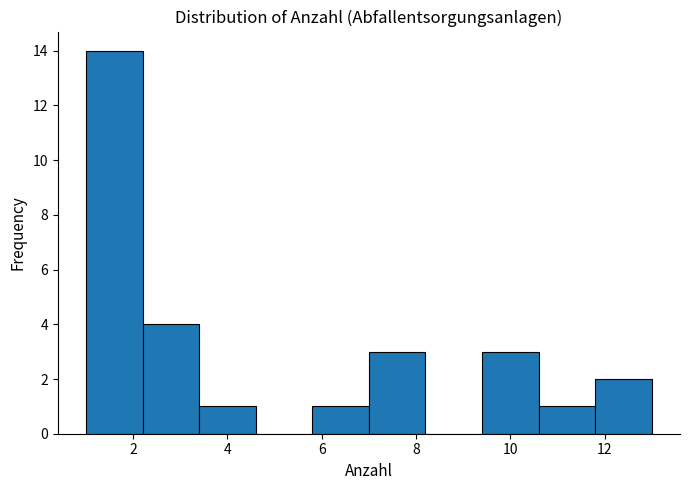

Reading left to right, list every bar in this chart as the range it spans on the x-axis followed by its height. The values are not printed on the chart, so give them approximately, as read against the axis.

1.0 to 2.2: 14
2.2 to 3.4: 4
3.4 to 4.6: 1
4.6 to 5.8: 0
5.8 to 7.0: 1
7.0 to 8.2: 3
8.2 to 9.4: 0
9.4 to 10.6: 3
10.6 to 11.8: 1
11.8 to 13.0: 2